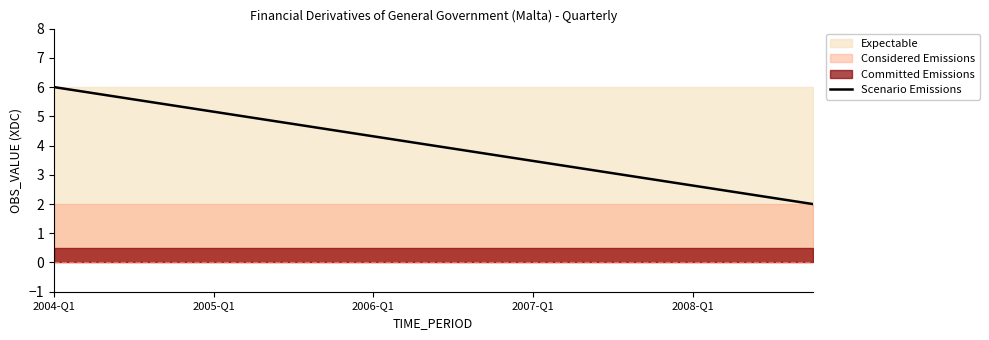

The value of Scenario Emissions at 2008-Q1 is 4.3. True or false?

False